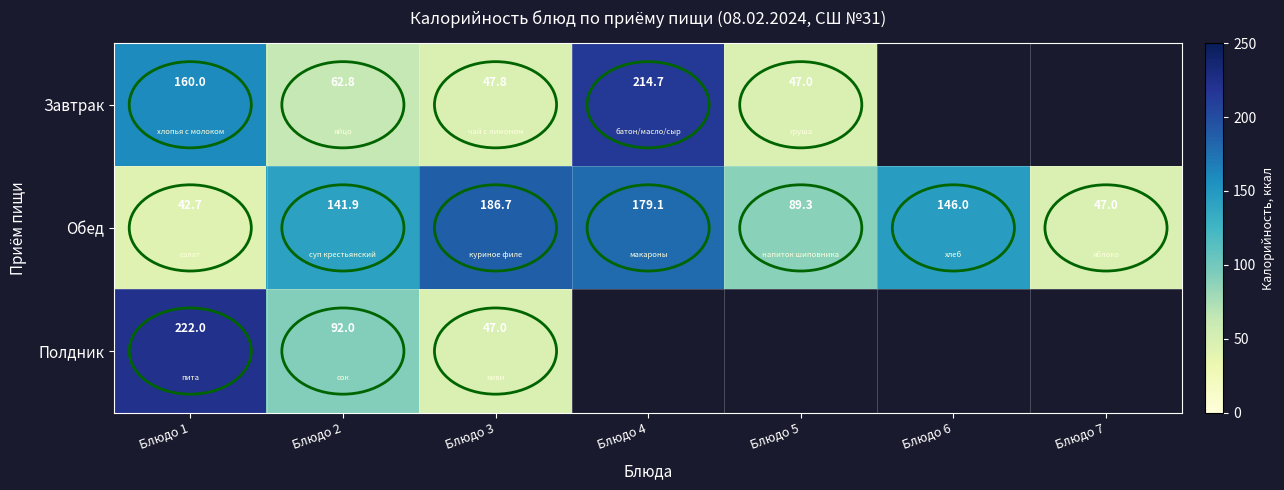

Is it true that Обед equals 202.6 at Блюдо 2?

False